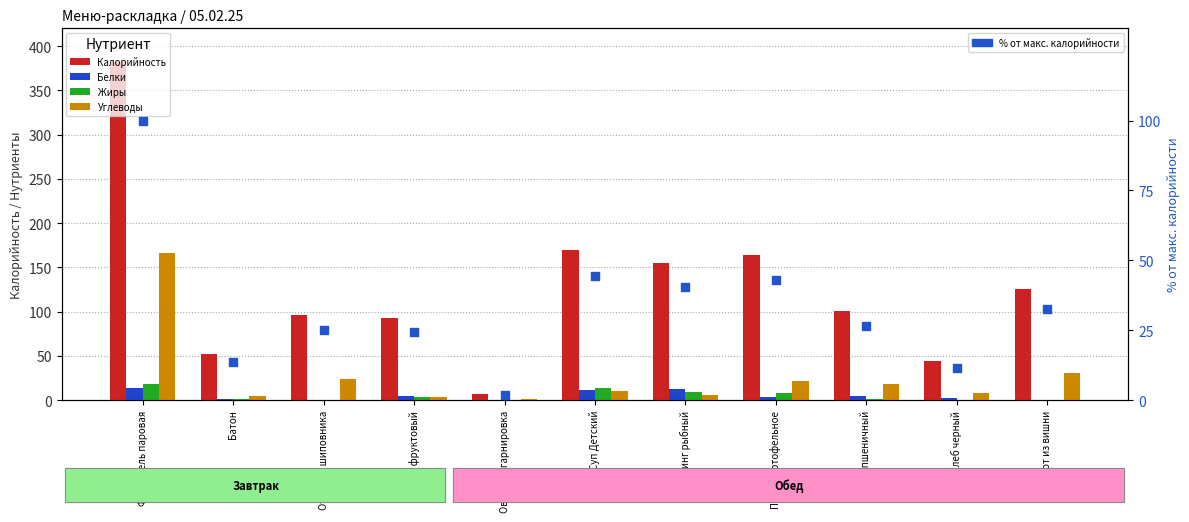

Which series has the largest total across all categories?

Калорийность